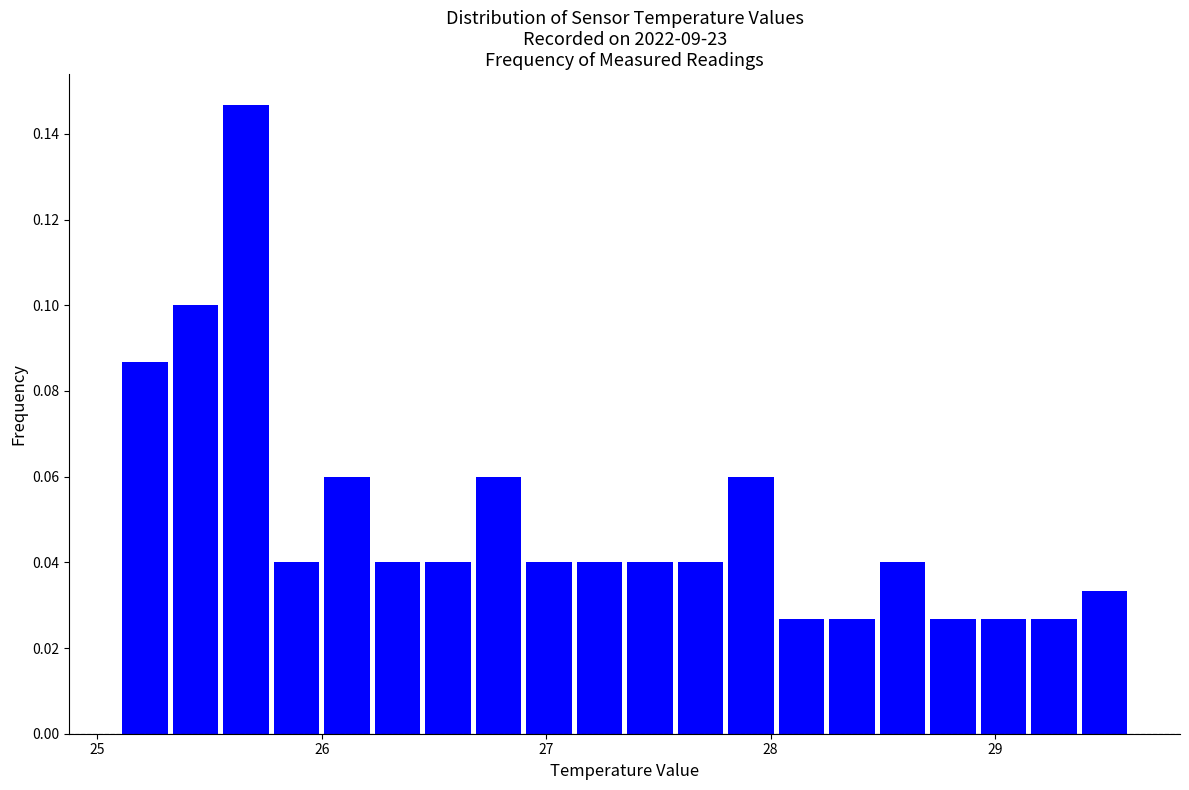

Around what value on the x-axis is the tallest bar? Give the approximate position of its centre, as read against the axis.

25.7